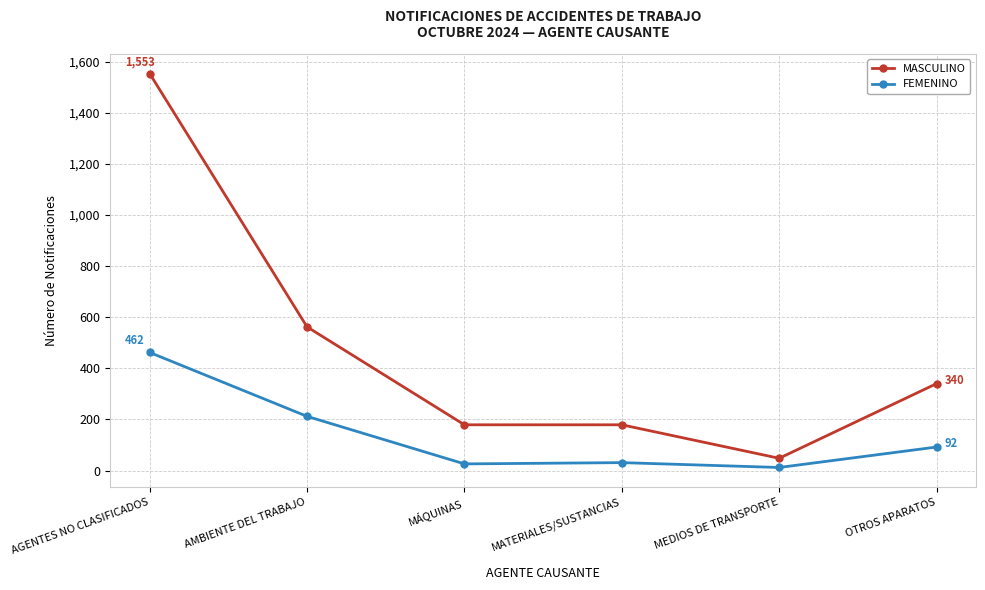

At AGENTES NO CLASIFICADOS, list the series in order from smallest to largest.

FEMENINO, MASCULINO